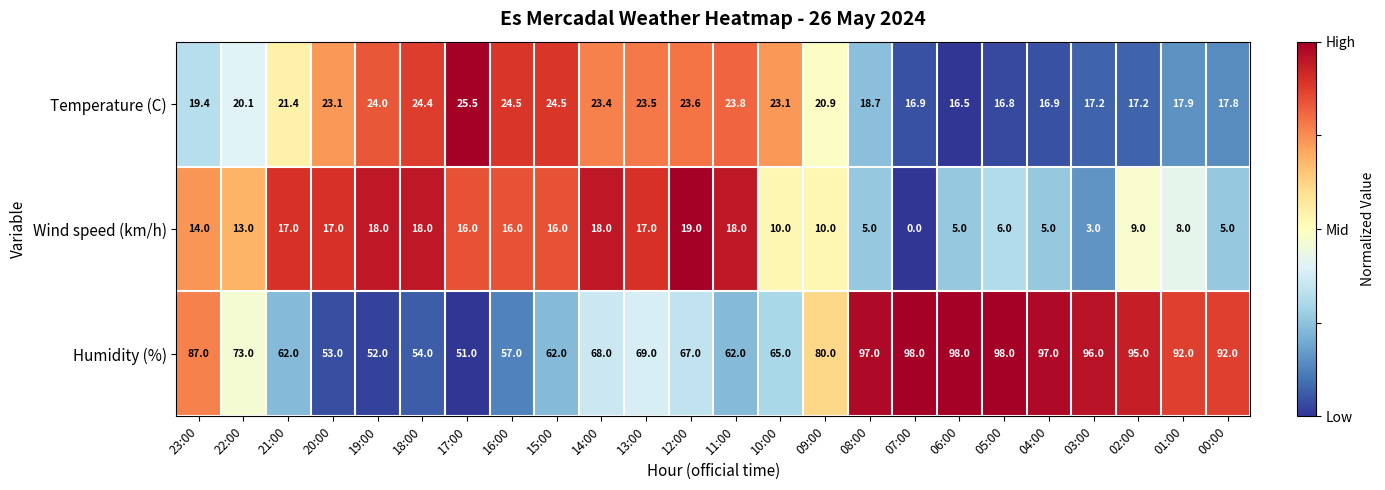

Where is Temperature (C) nearest to the value 21?

09:00